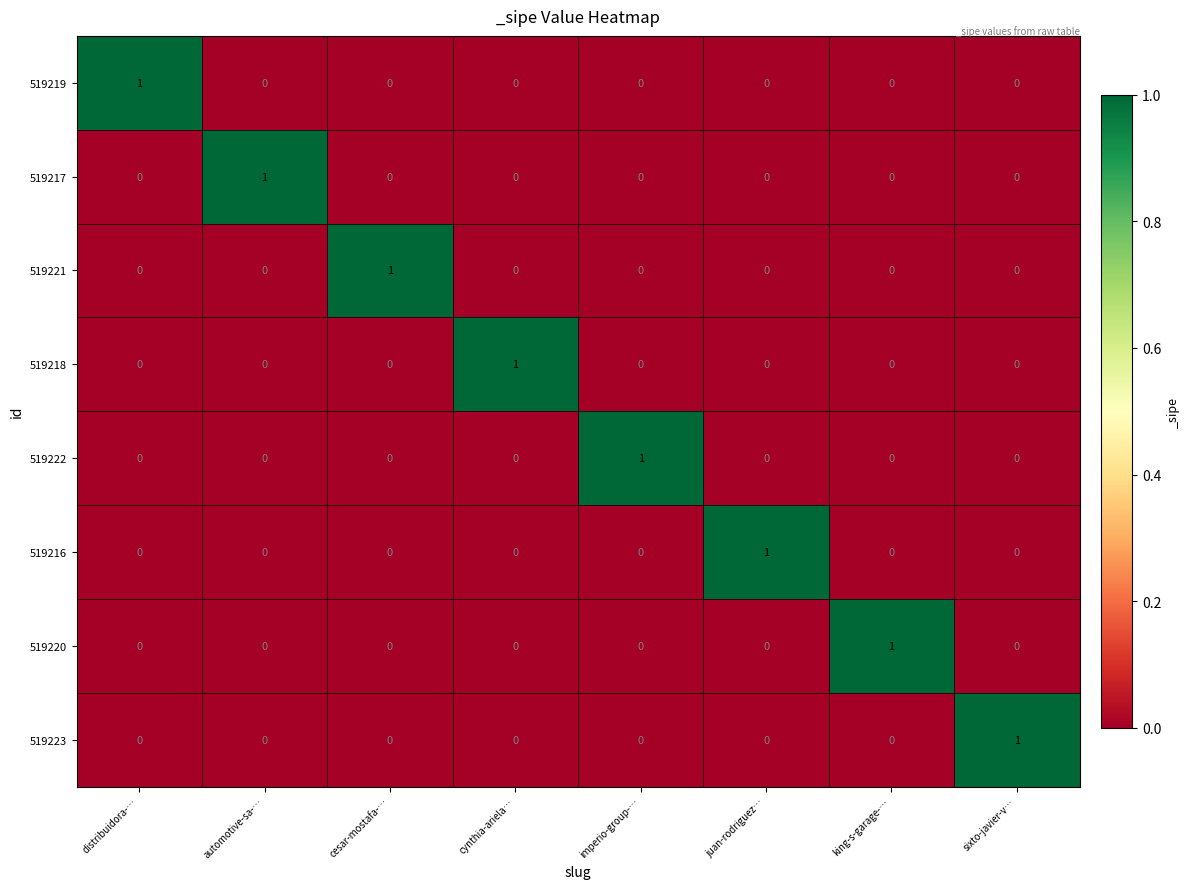

At how many categories does at least one series exceed 0?

8